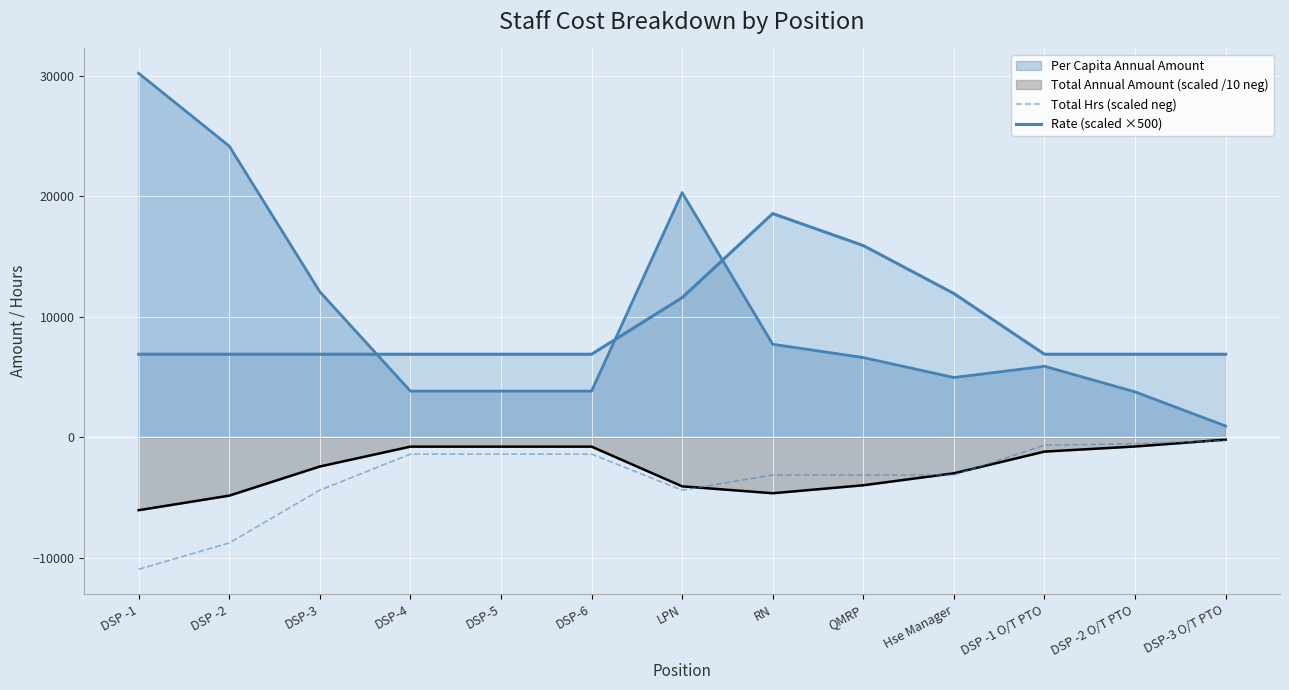

How many lines are shown in the chart?

4